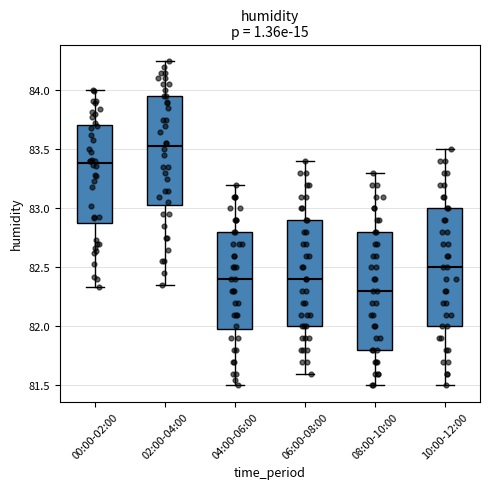

Reading left to right, read every box against the y-axis: the position of its median line, the range the box covers, and the ends of its whiskers. The values are not printed on the chart, so give them approximately, as read against the axis.

00:00-02:00: median 83.40, box 82.85 to 83.70, whiskers 82.35 to 84.00
02:00-04:00: median 83.55, box 83.05 to 83.95, whiskers 82.35 to 84.25
04:00-06:00: median 82.40, box 82.00 to 82.80, whiskers 81.50 to 83.20
06:00-08:00: median 82.40, box 82.00 to 82.90, whiskers 81.60 to 83.40
08:00-10:00: median 82.30, box 81.80 to 82.80, whiskers 81.50 to 83.30
10:00-12:00: median 82.50, box 82.00 to 83.00, whiskers 81.50 to 83.50